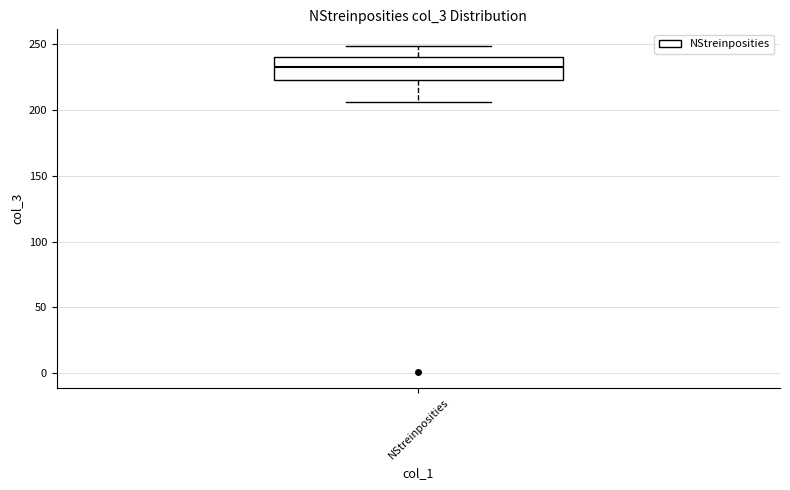

Transcribe this box plot: give where the median line is, the range the box spans, and where the two whiskers end, as read against the y-axis. The values are not printed on the chart, so give them approximately, as read against the axis.

median 235, box 225 to 240, whiskers 205 to 250